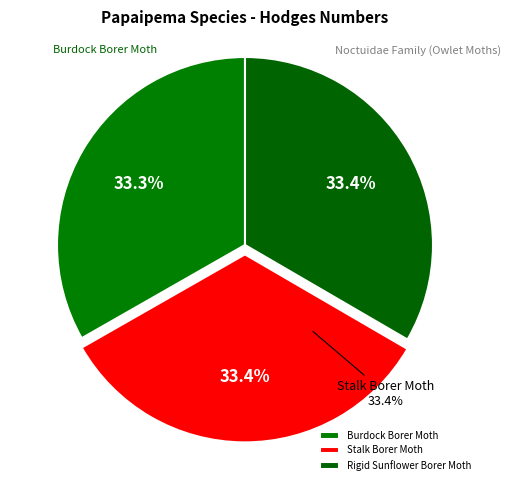

Is there any slice that represents more than half of the pie?

No